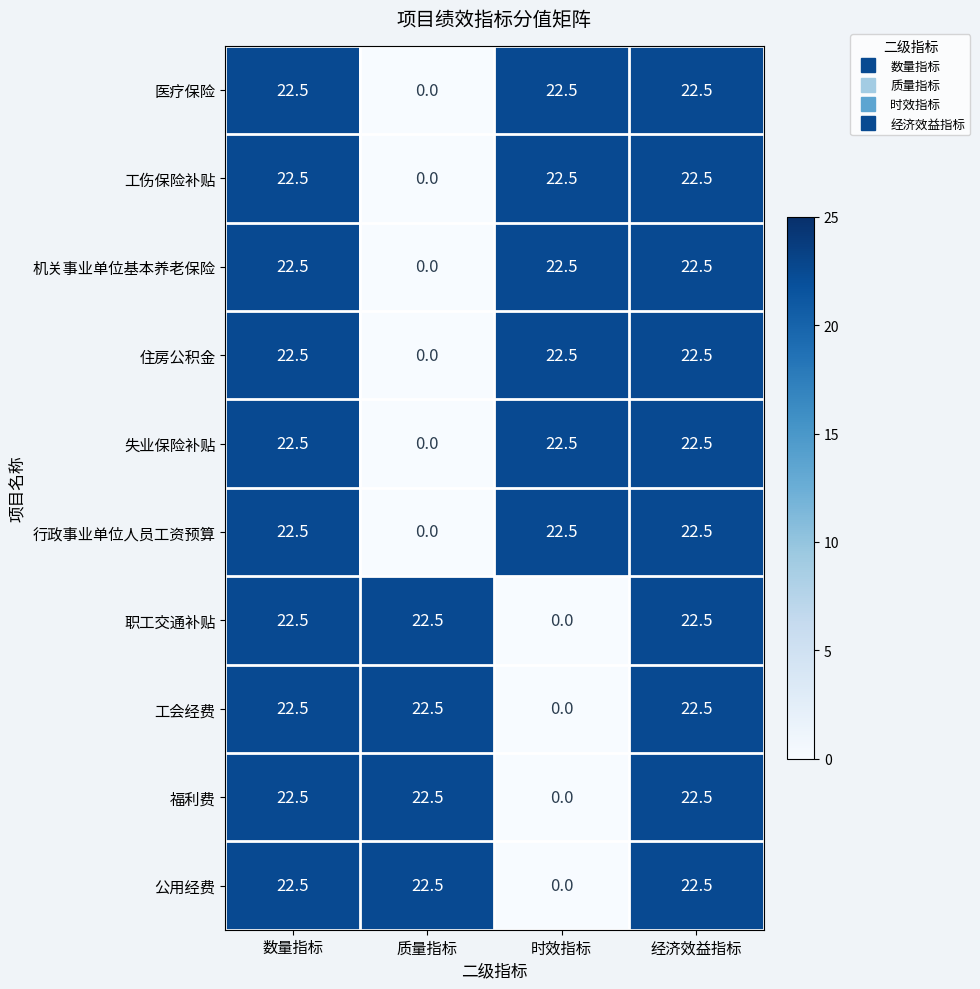

What is the total value across all series at 时效指标?

135.0